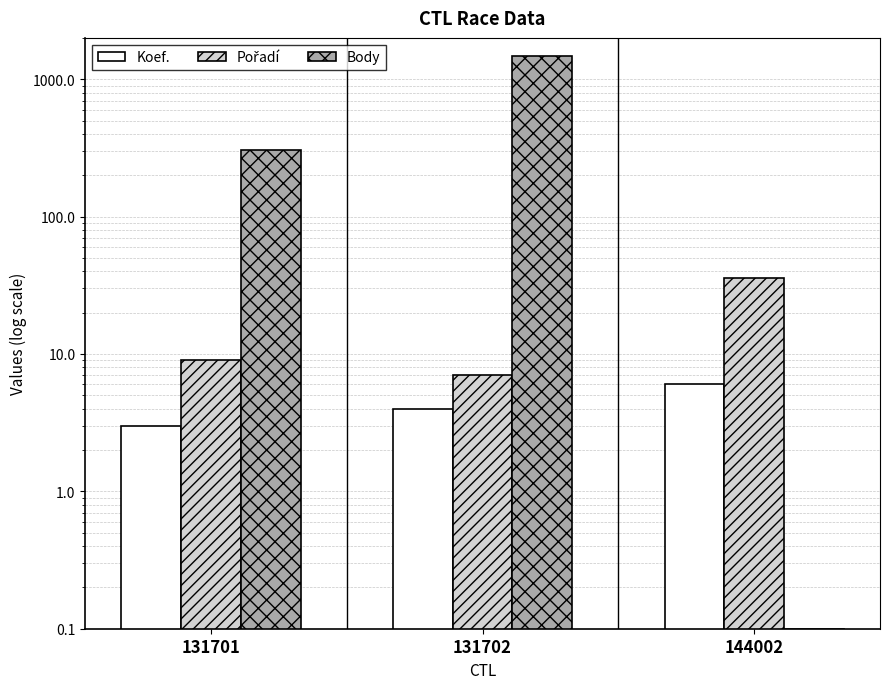

Does the chart contain stacked bars?

No